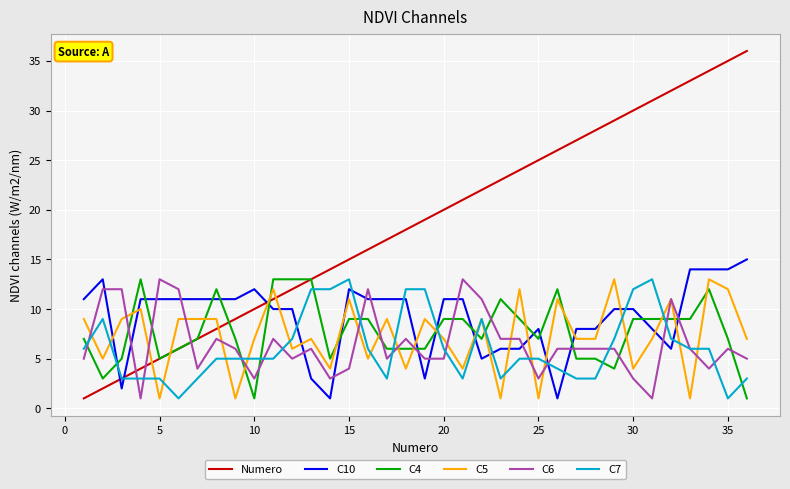

What is the difference between the maximum and second lowest values in the C7 series?

12